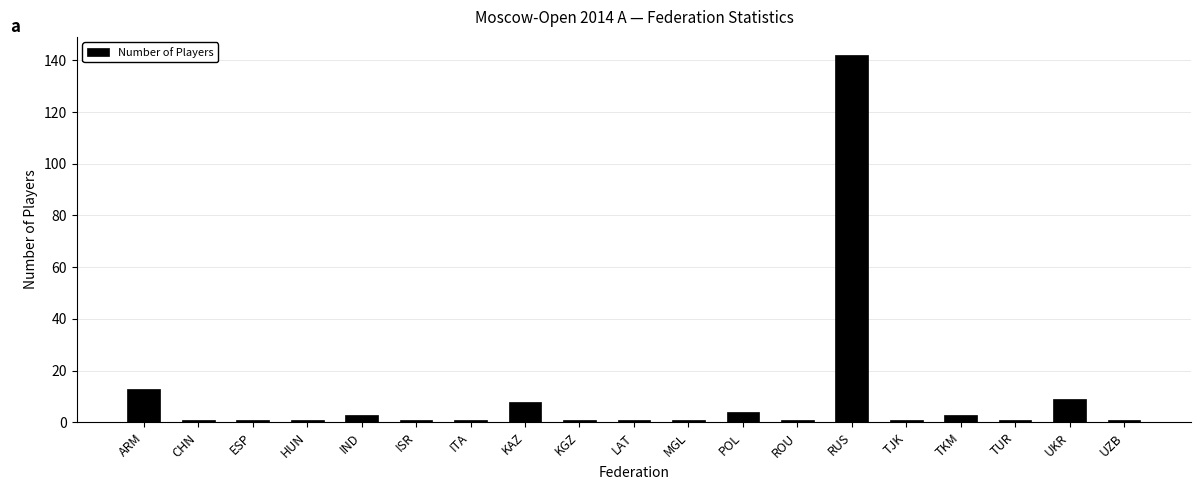

How many bars are there in total?

19